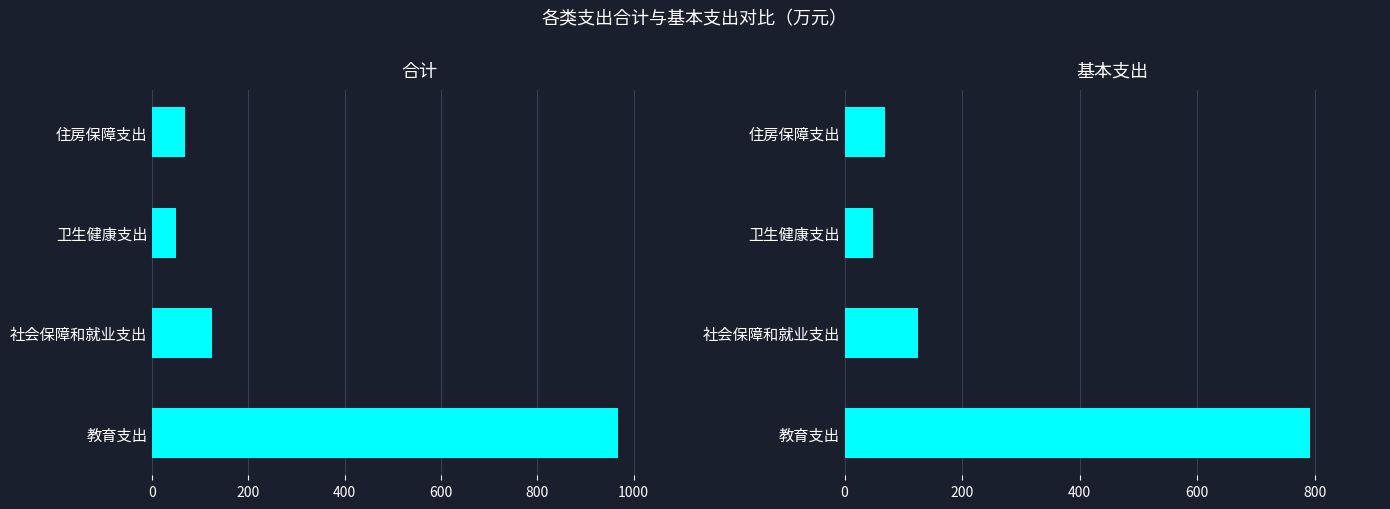

Reading left to right, extract all data points from this chart.

合计: 966.9	124.7	49.0	69.2
基本支出: 792.3	124.7	49.0	69.2